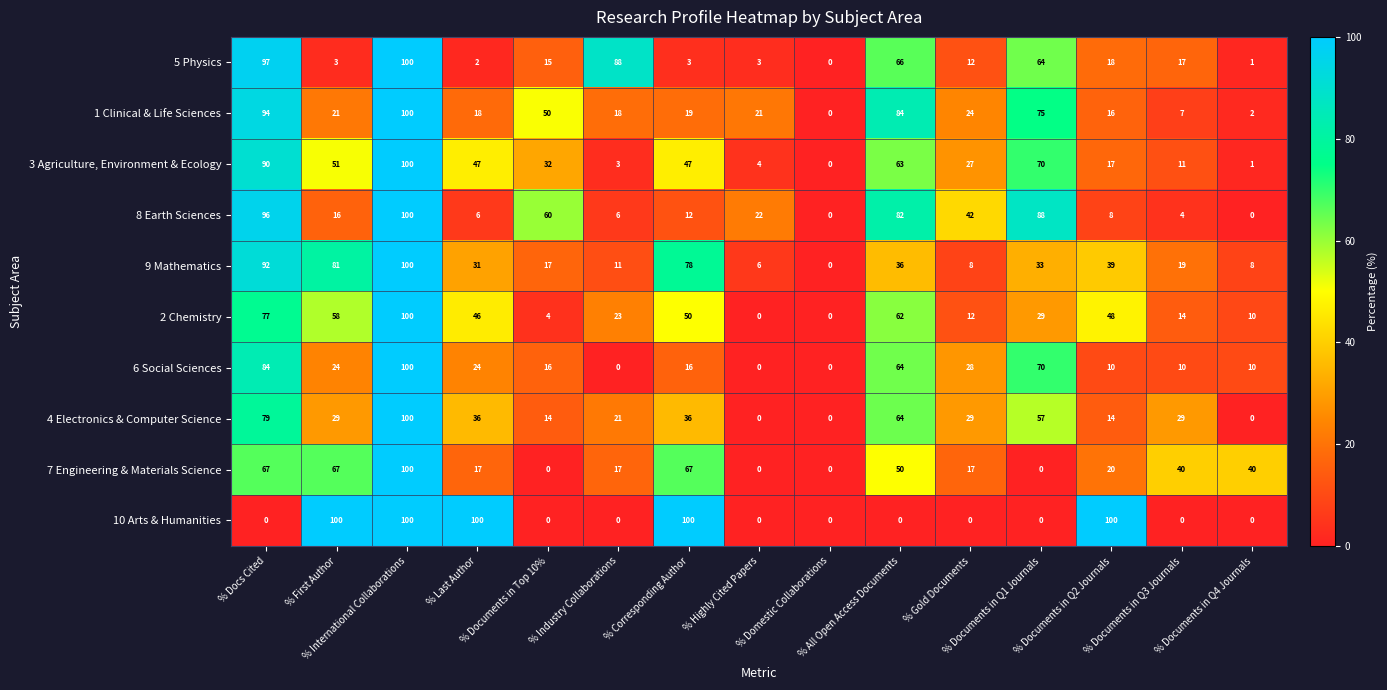

What is the difference between the maximum and minimum values in the 8 Earth Sciences series?

100